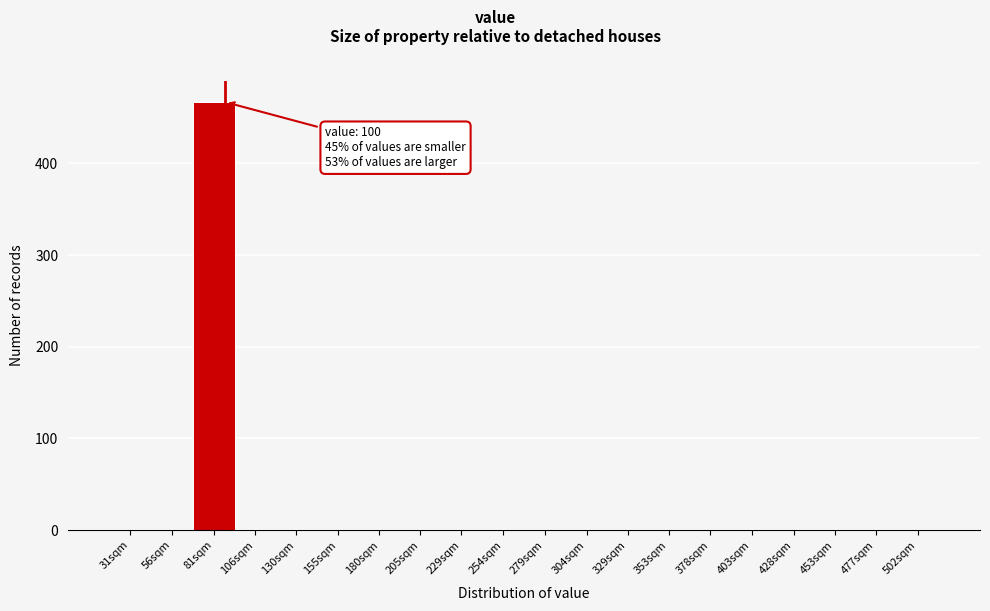

Reading left to right, extract all data points from this chart.

31sqm=0	56sqm=0	81sqm=467	106sqm=0	130sqm=0	155sqm=0	180sqm=0	205sqm=0	229sqm=0	254sqm=0	279sqm=0	304sqm=0	329sqm=0	353sqm=0	378sqm=0	403sqm=0	428sqm=0	453sqm=0	477sqm=0	502sqm=0